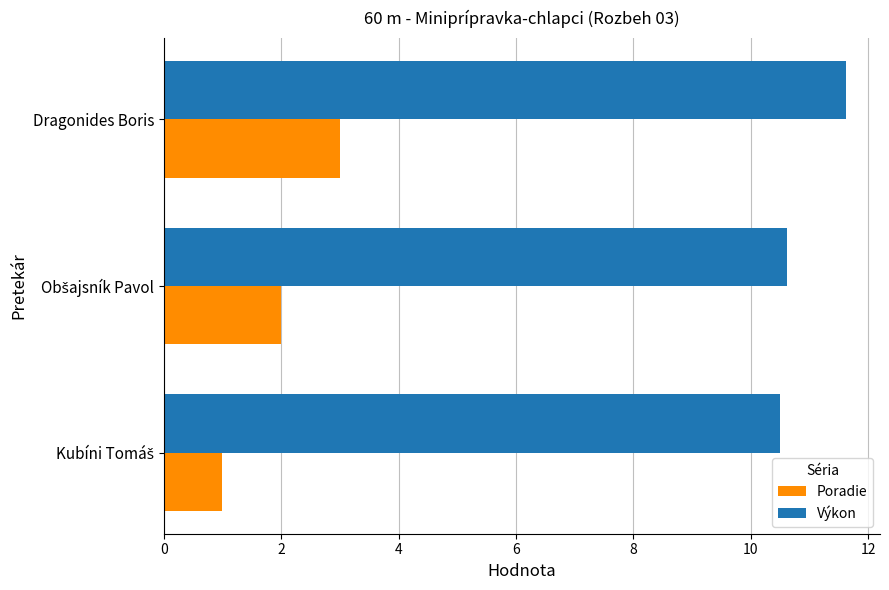

At which category is the sum across all series the highest?

Dragonides Boris